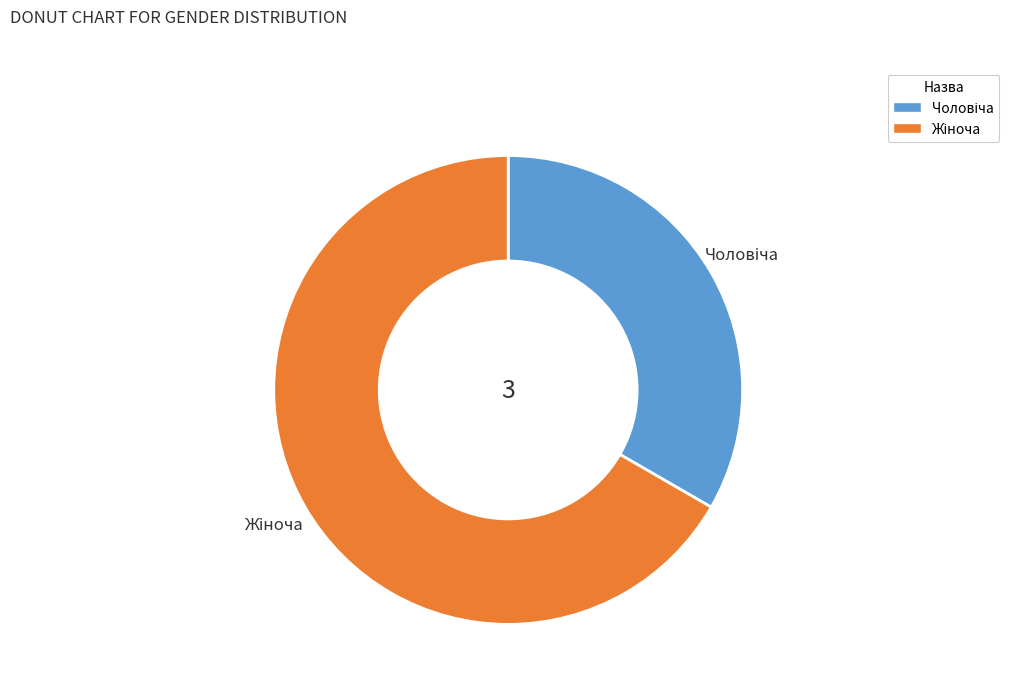

Does any single category account for the majority?

Yes